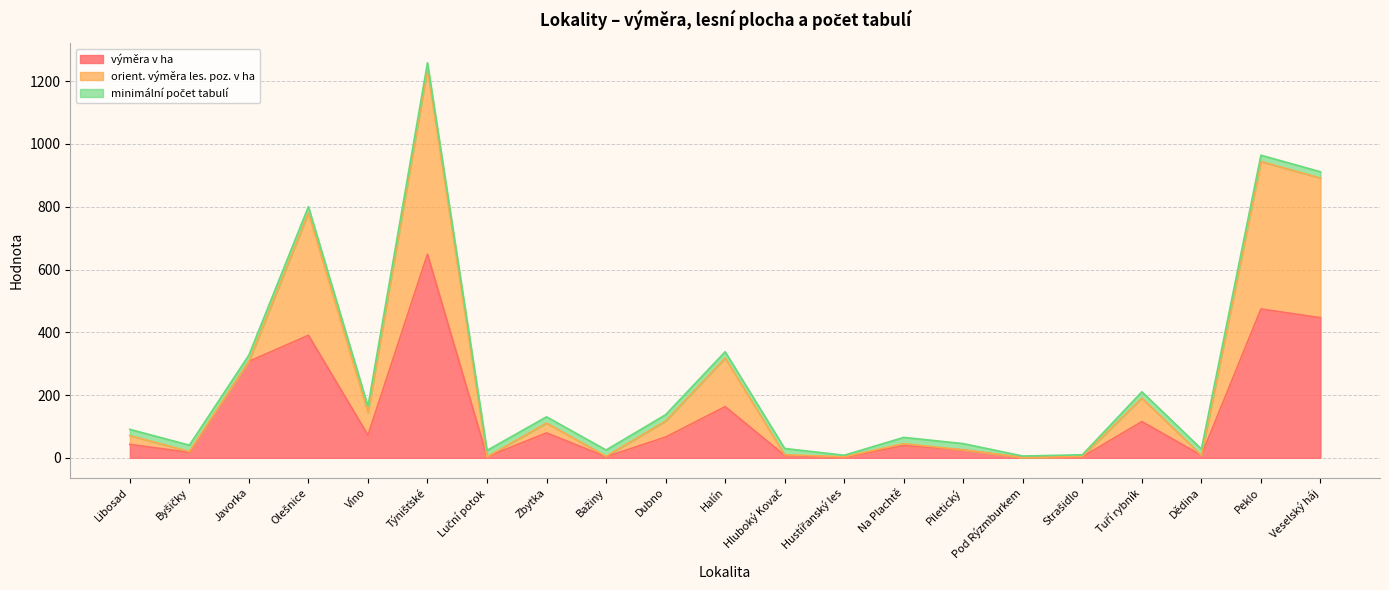

How many data points in výměra v ha are above 42?

11